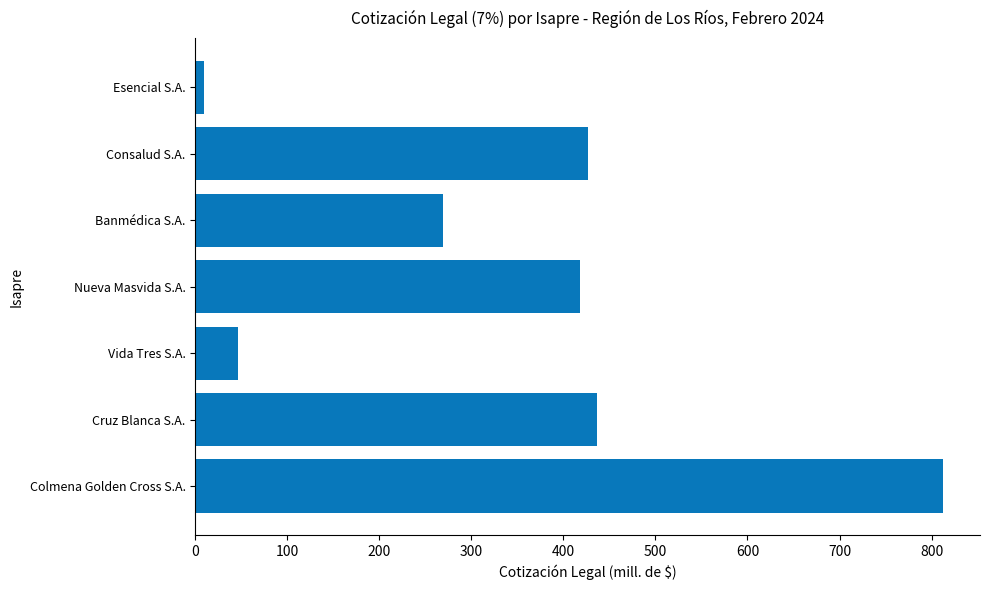

Is it true that the value at Cruz Blanca S.A. is 720.4?

False